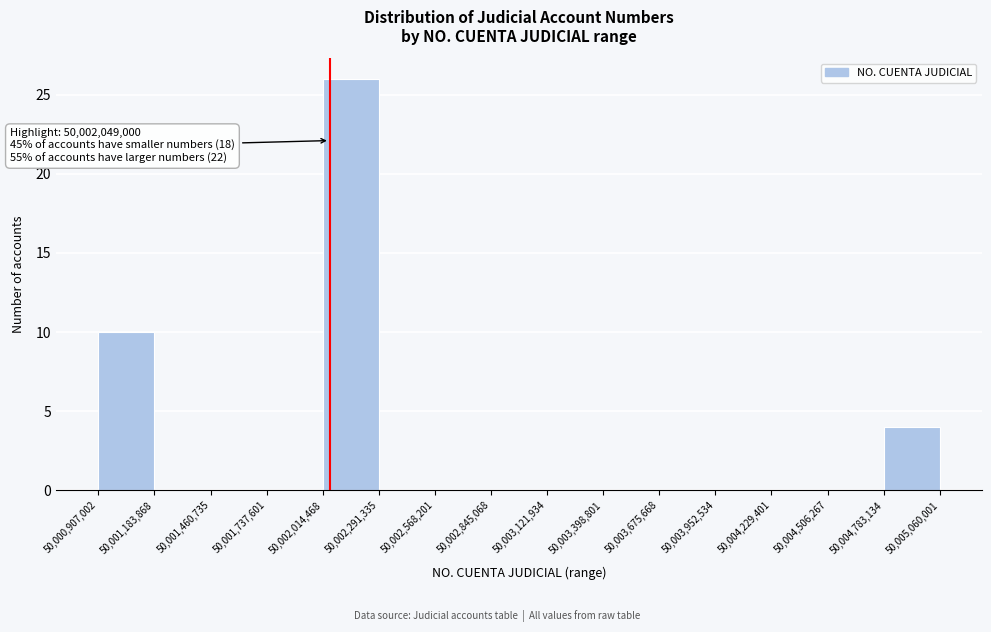

Over which range of the x-axis is the bar tallest?

50,002,014,468 to 50,002,291,335